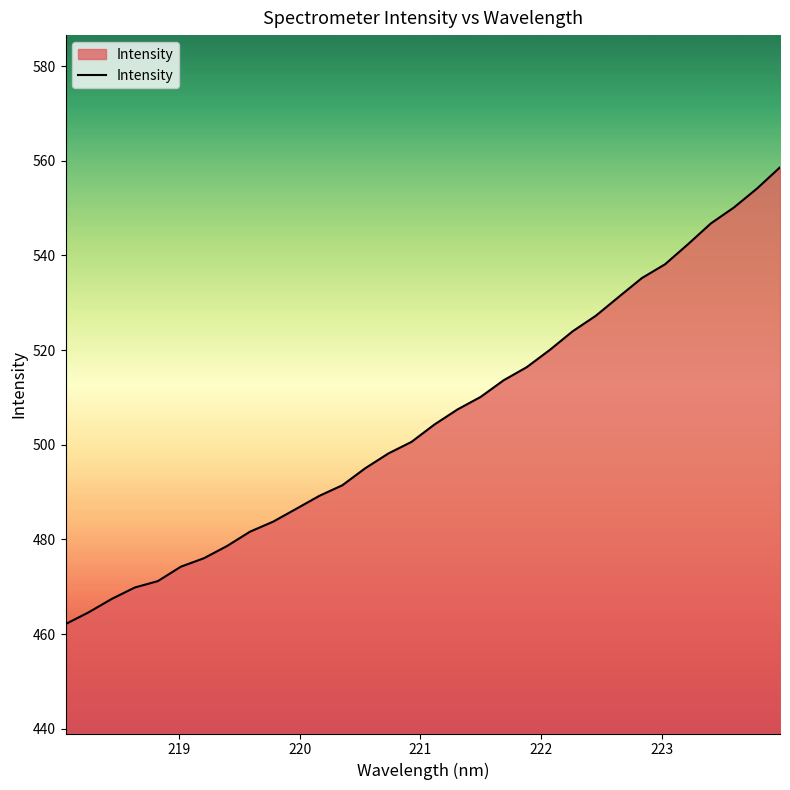

How many lines are shown in the chart?

1